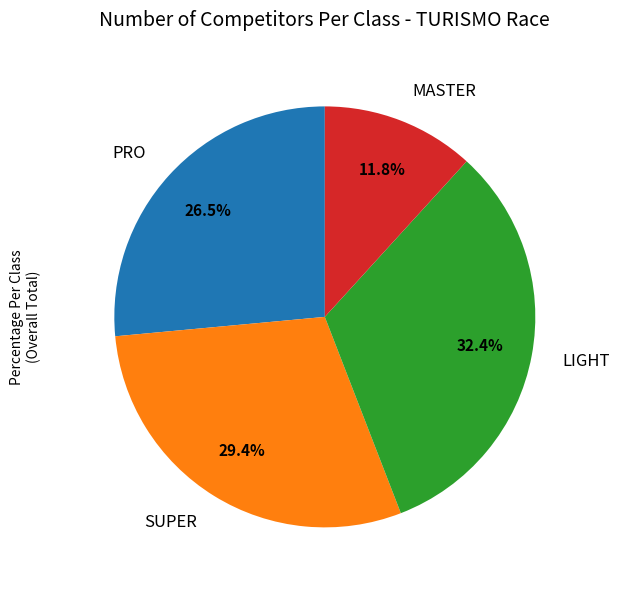

Which slice is the smallest?

MASTER